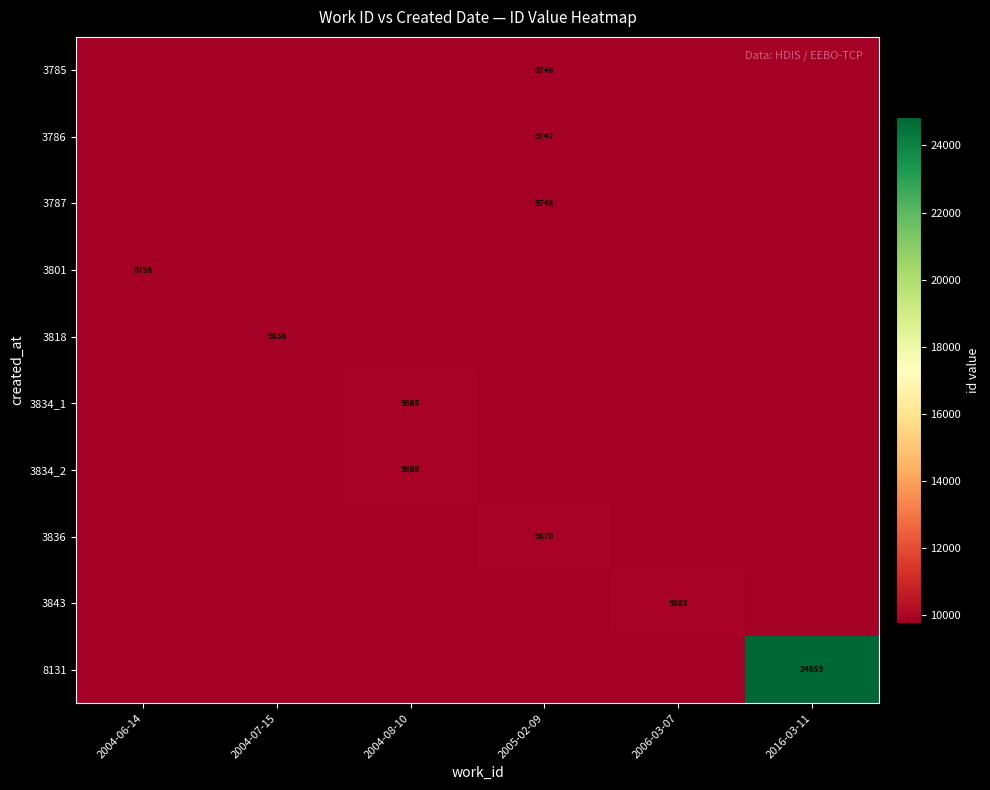

What is the greatest value displayed?

24859